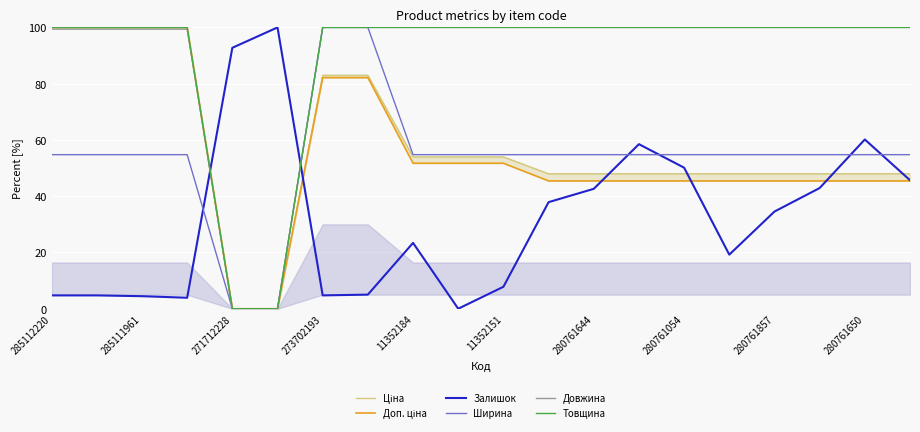

What is the value of the Довжина point at the 7th from the left?

100.0